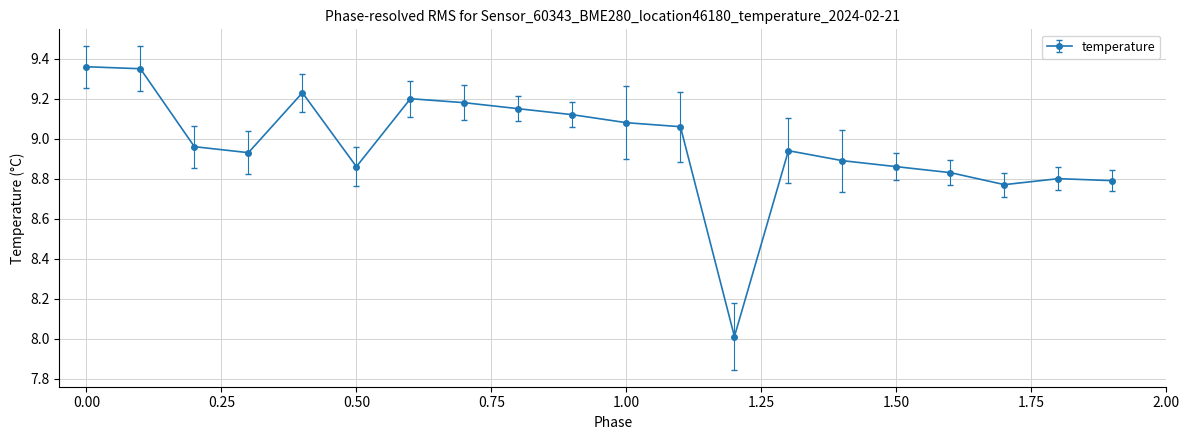

What is the difference between the maximum and second lowest values?

0.6